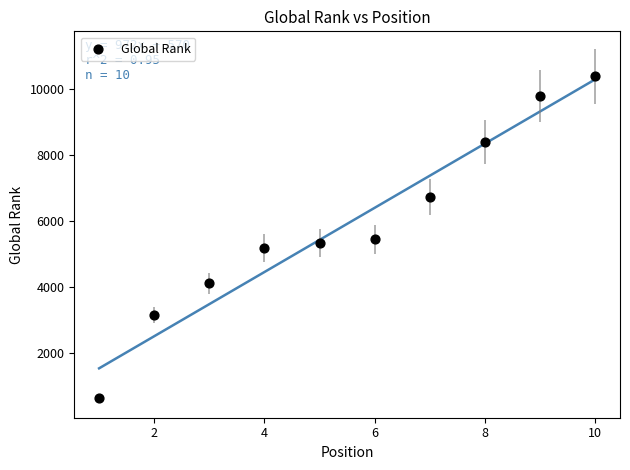

What is the average X value?

6